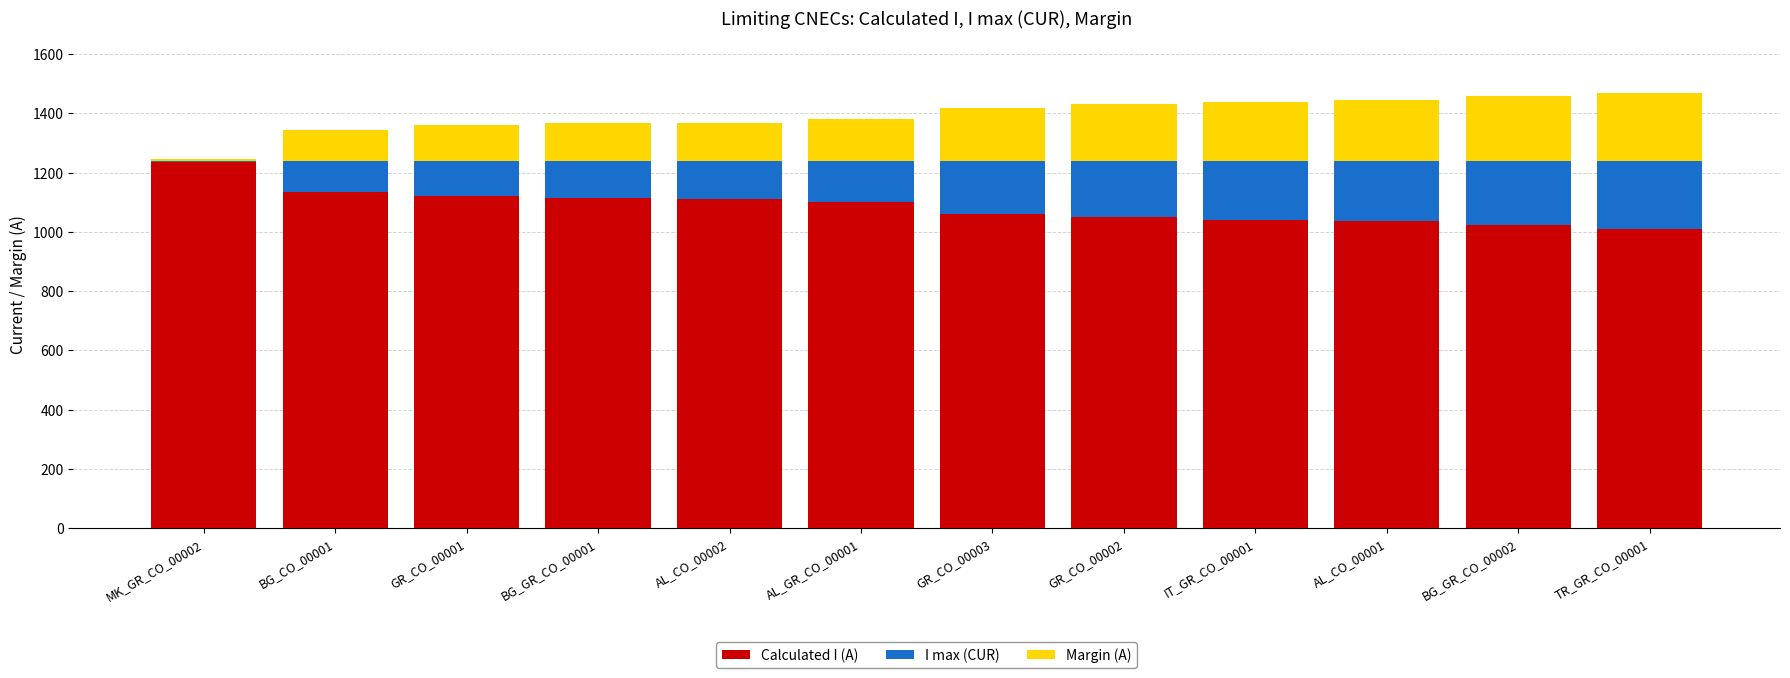

Are the bars horizontal?

No